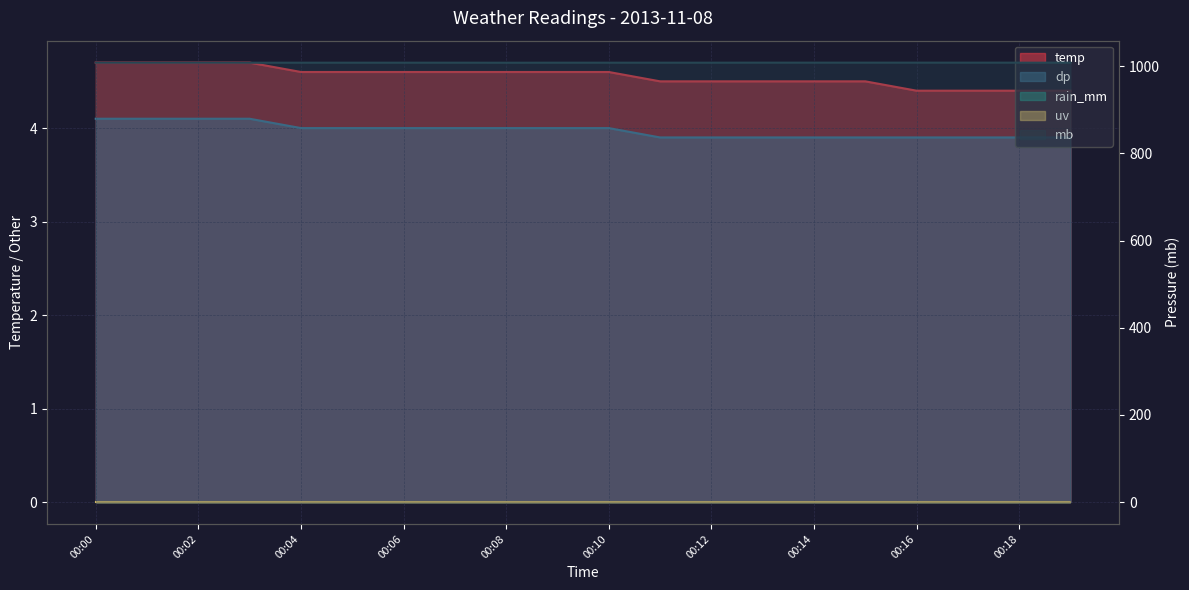

What is the total value across all series at 00:02?

1017.3